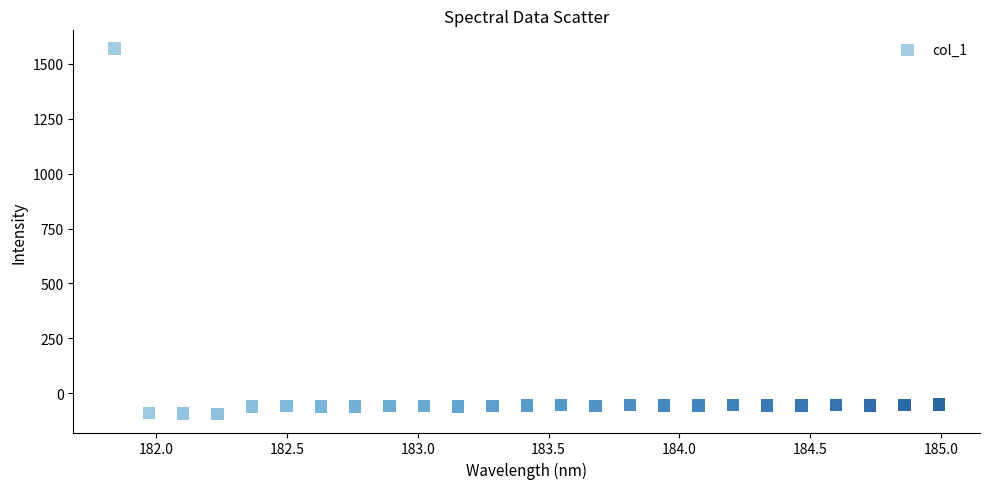

What is the range of Y values (max minus min)?

1665.2